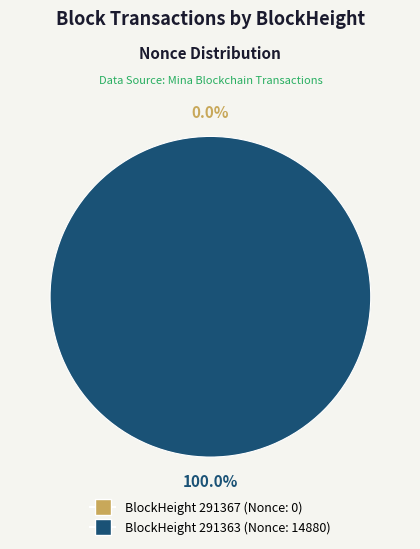

To the nearest percent, what is the average slice percentage?

50%